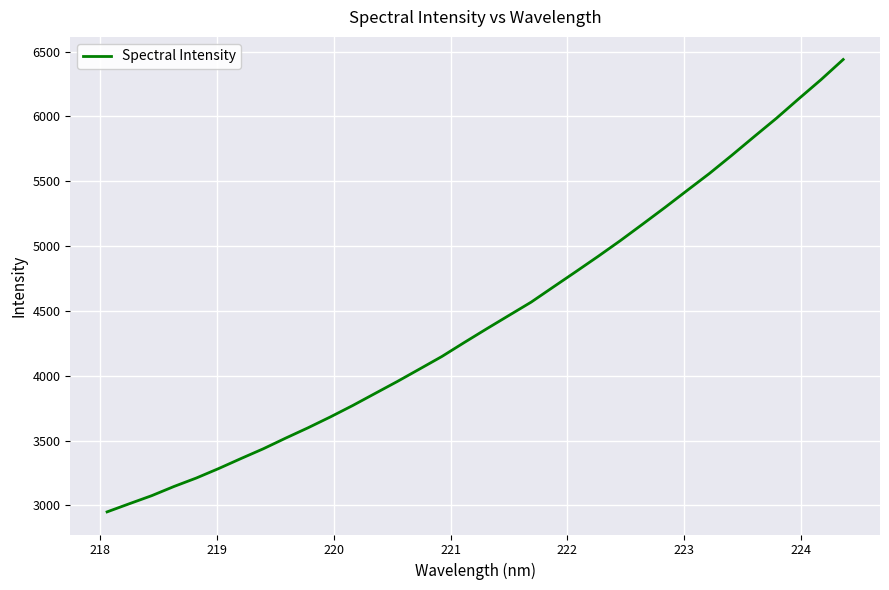

Count the number of data series in this chart.

1